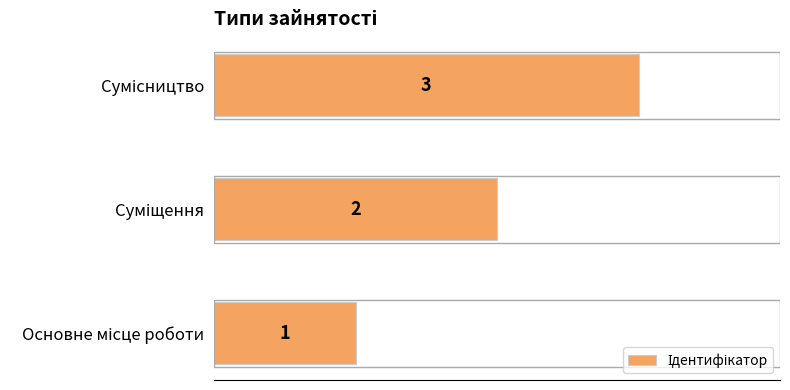

What is the smallest value displayed?

1